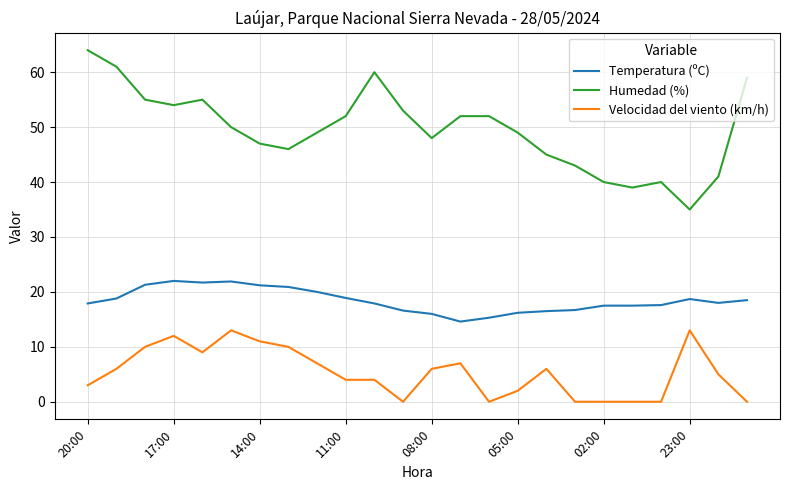

Is this an area chart (filled region under the line)?

No